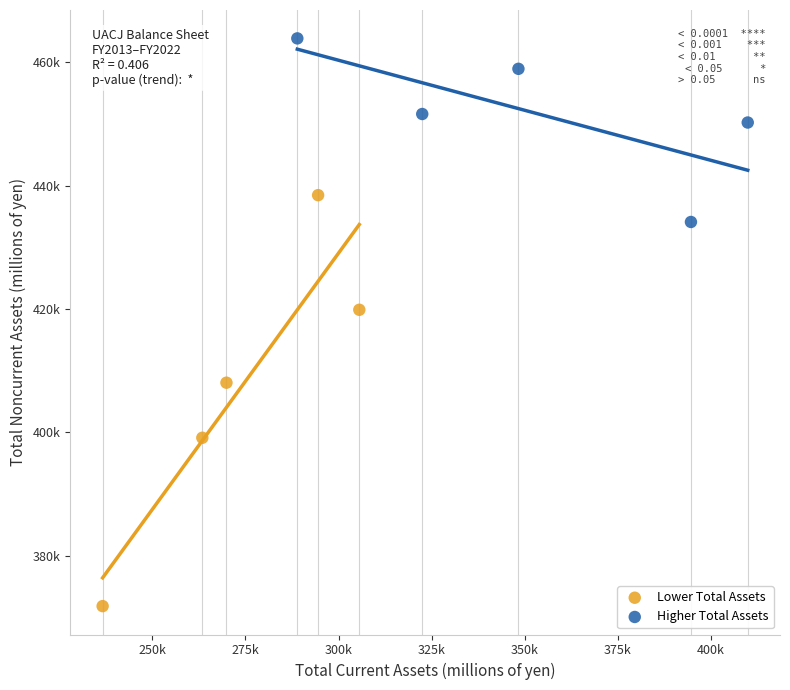

What are all the series names shown in the legend?

Lower Total Assets, Higher Total Assets